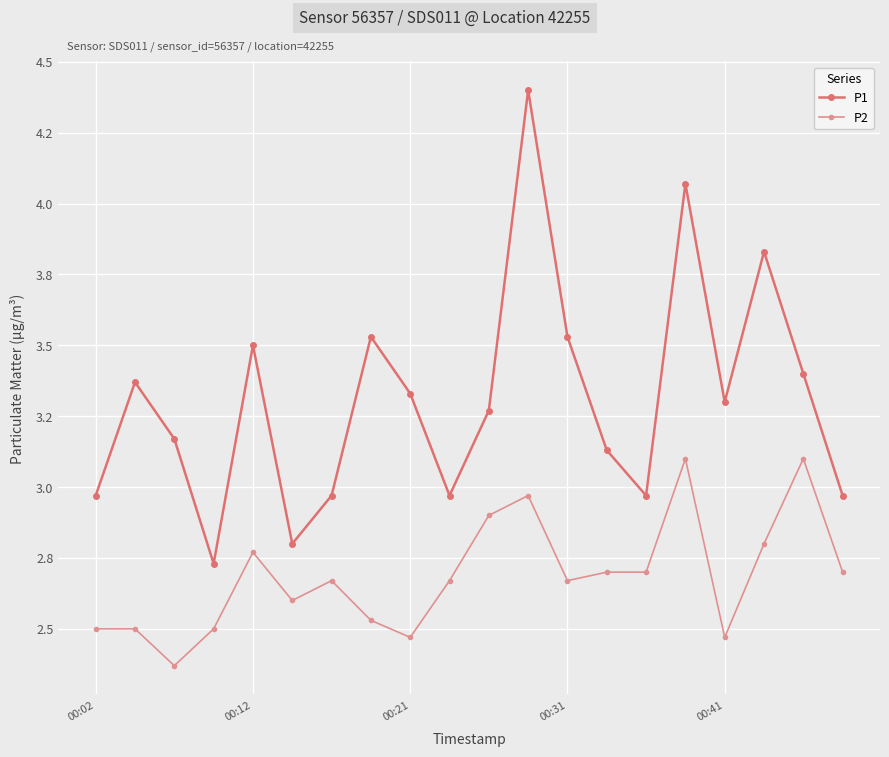

Rank the series by their average value, from lowest to highest.

P2, P1